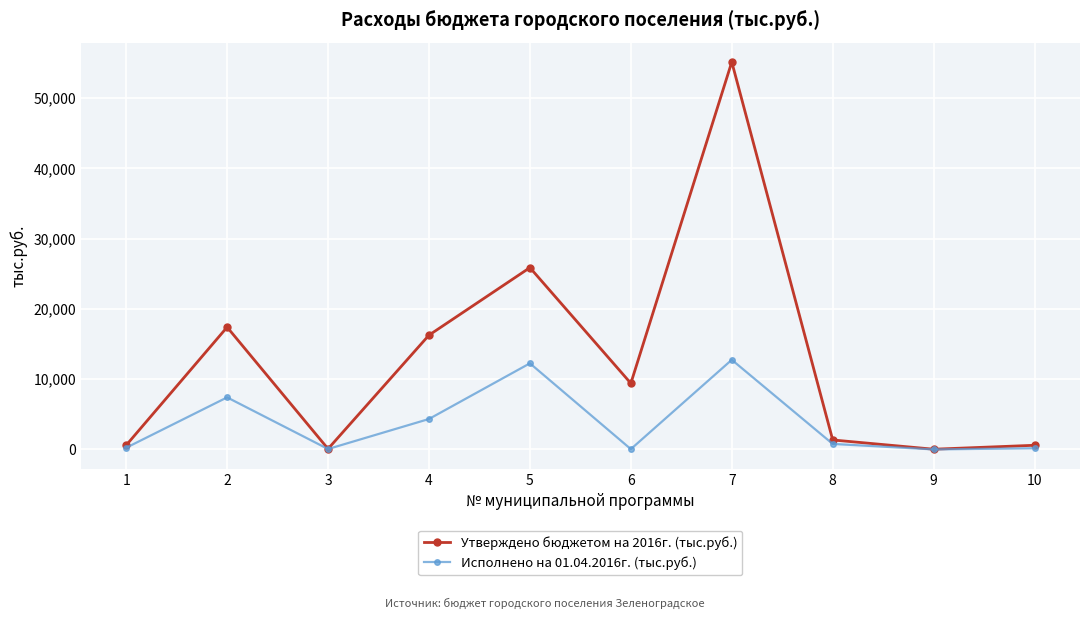

Which series changed the most between 1 and 5?

Утверждено бюджетом на 2016г. (тыс.руб.)